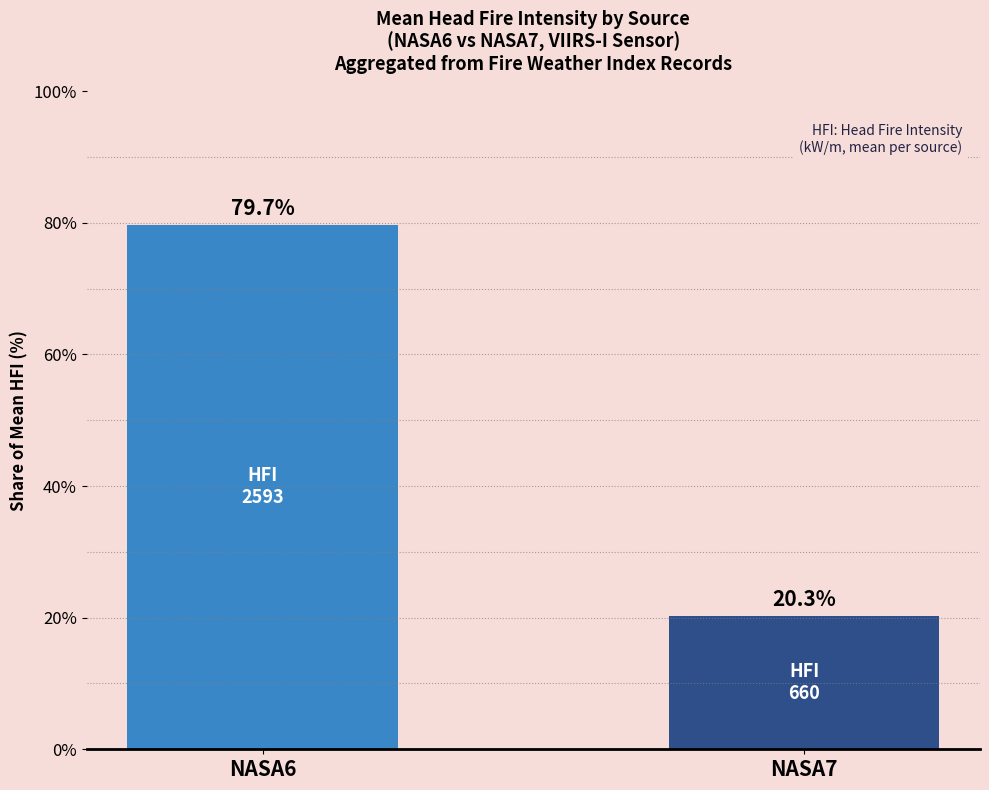

Which label corresponds to the largest value in the chart?

NASA6